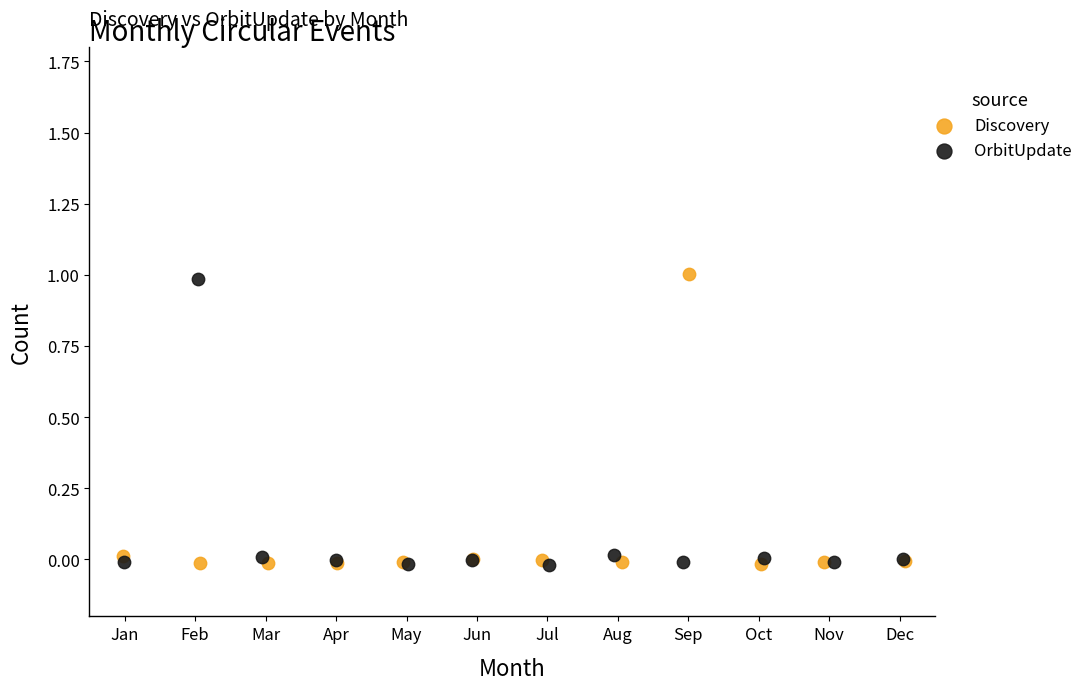

What are all the series names shown in the legend?

Discovery, OrbitUpdate